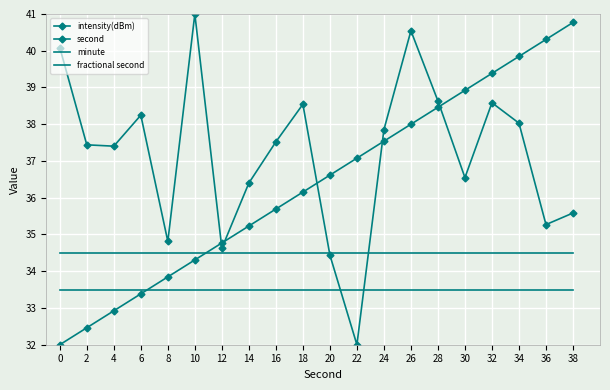

What are all the series names shown in the legend?

intensity(dBm), second, minute, fractional second